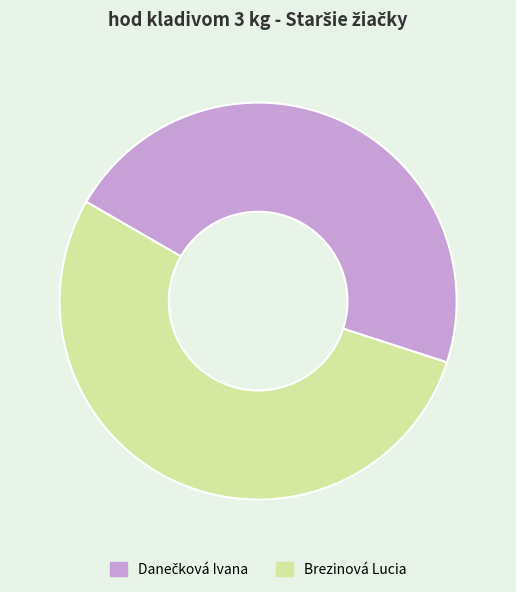

Which slice is the largest?

Brezinová Lucia